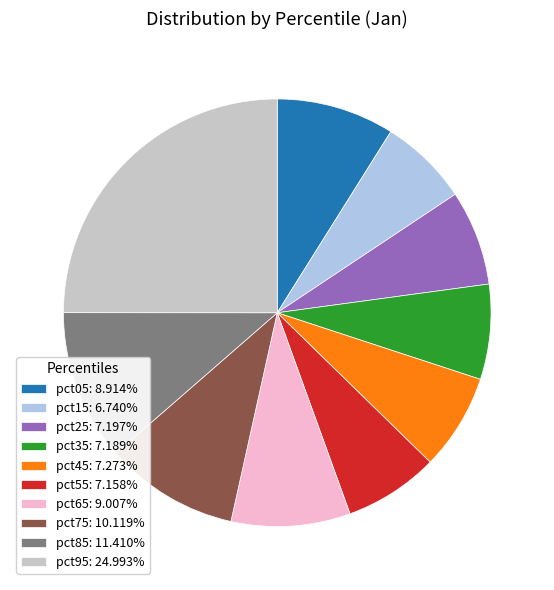

Is the sum of pct65: 9.007% and pct85: 11.410% greater than half?

No